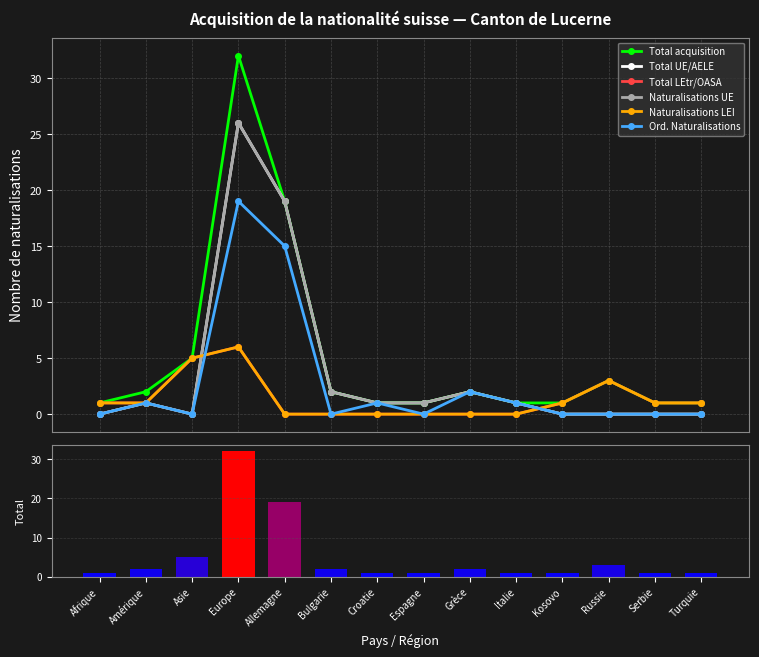

How many data points in Naturalisations UE are above 1?

4